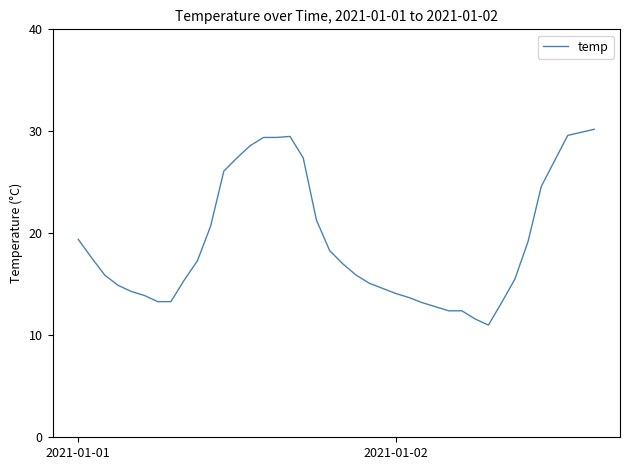

What is the smallest value displayed?

11.0